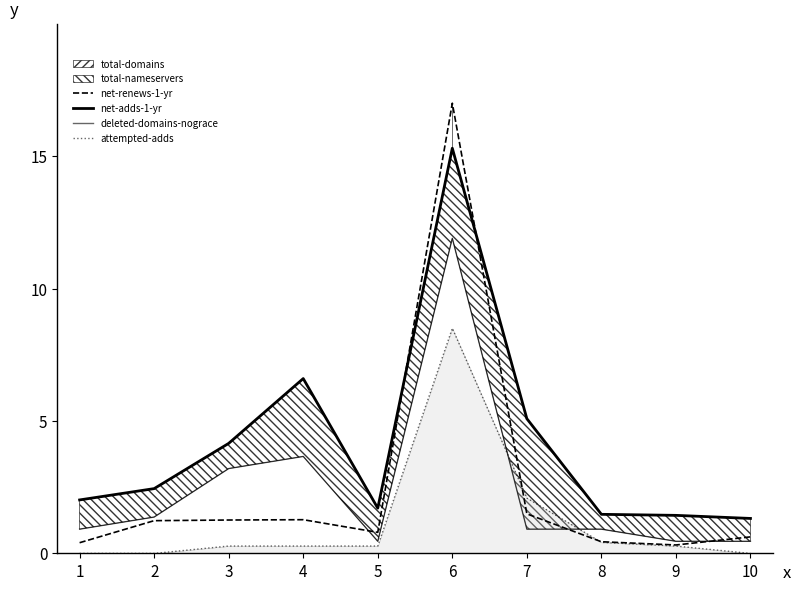

At which label is deleted-domains-nograce closest to 6?

4